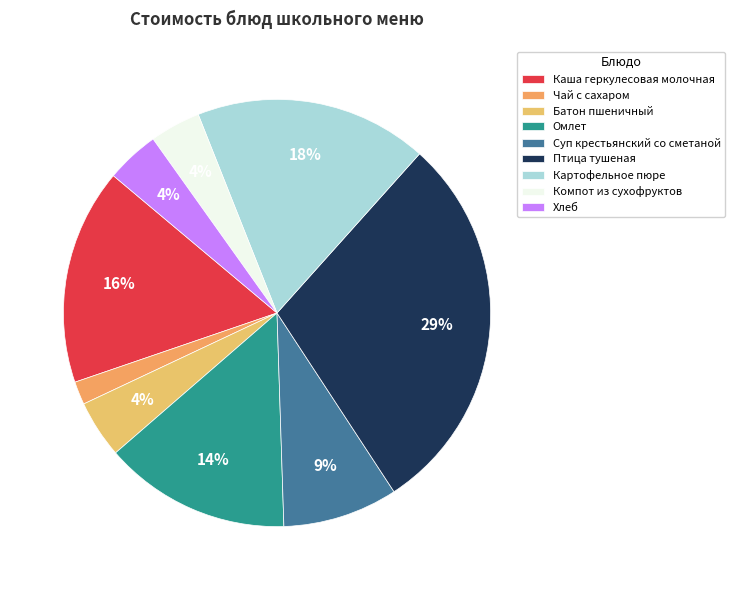

Which category has the biggest portion of the pie?

Птица тушеная